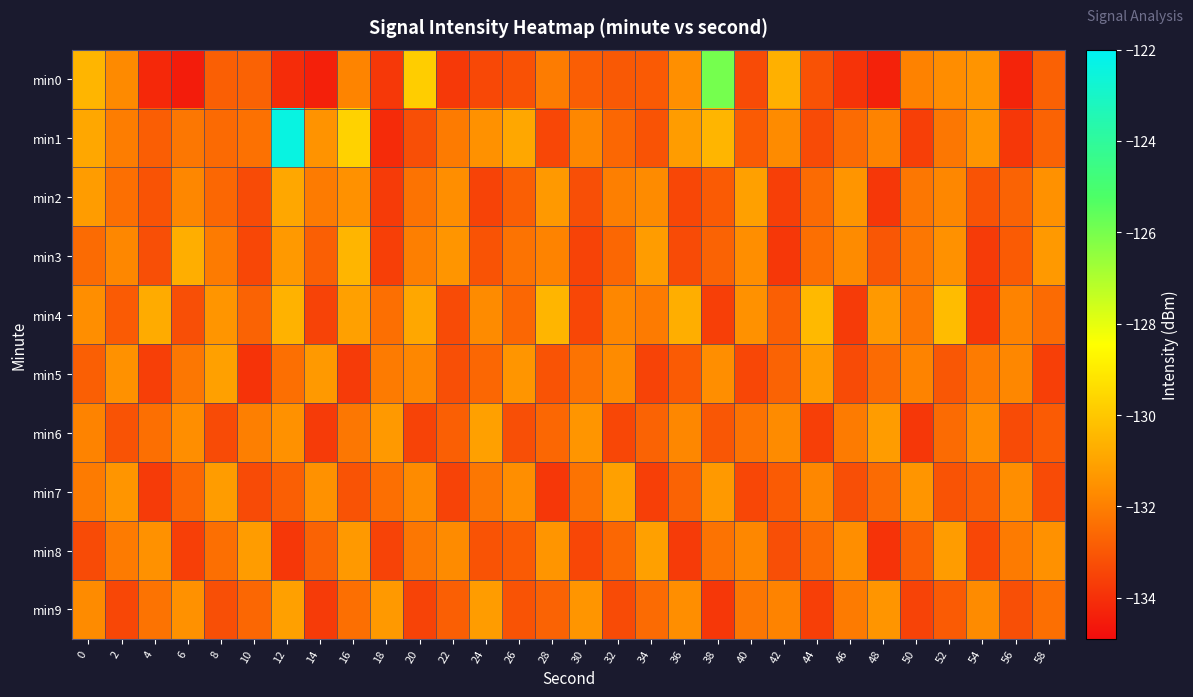

Between 8 and 46, which is larger?

8